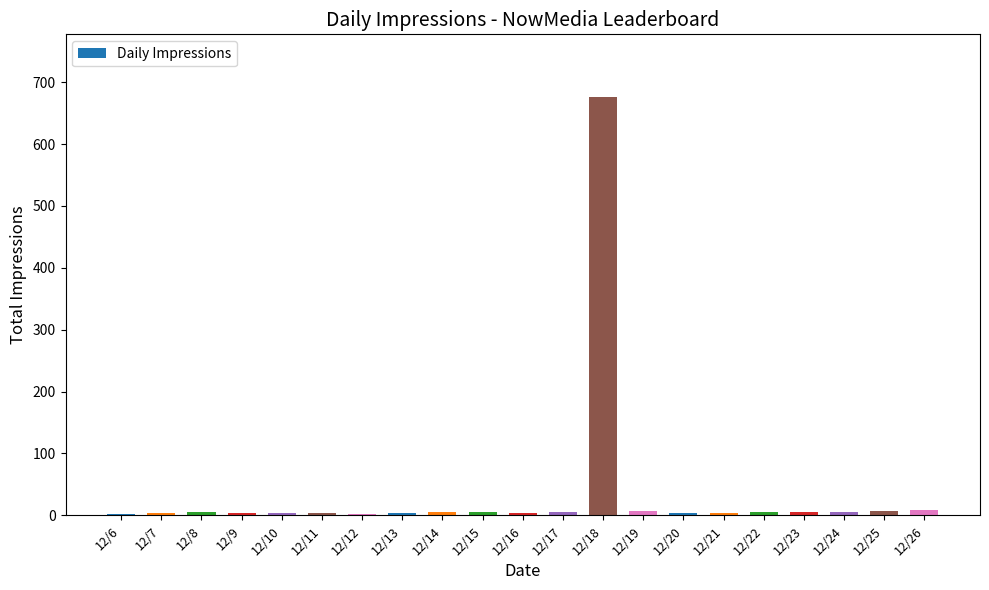

What is the greatest value displayed?

676